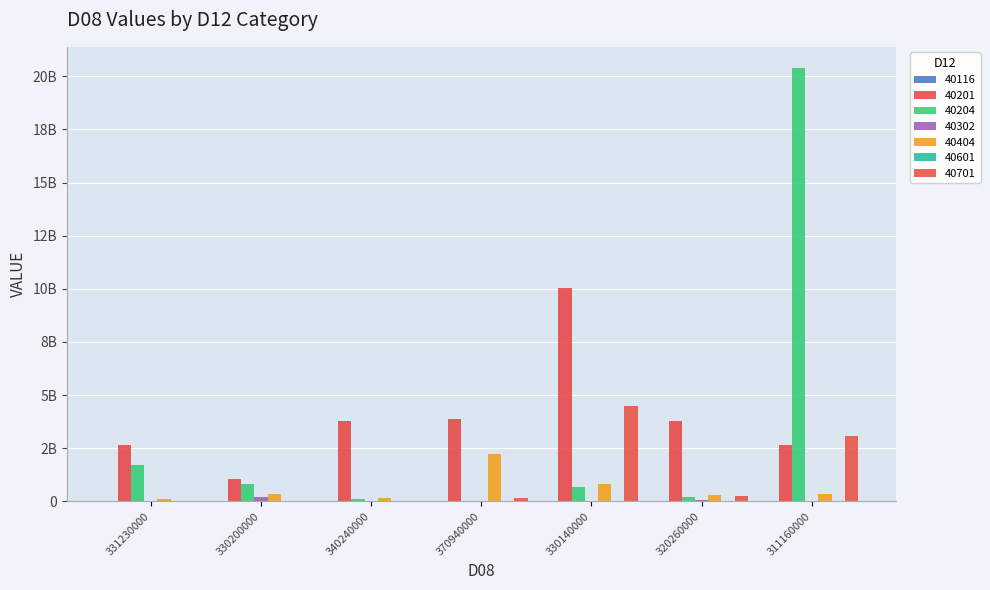

Which has a higher value, 330200000 or 370940000?

370940000